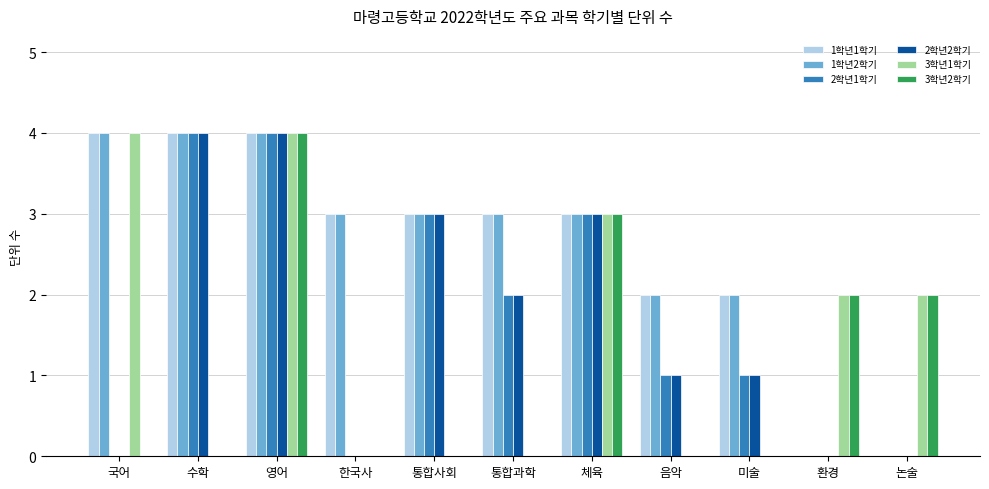

The value of 3학년2학기 at 통합과학 is 2. True or false?

False